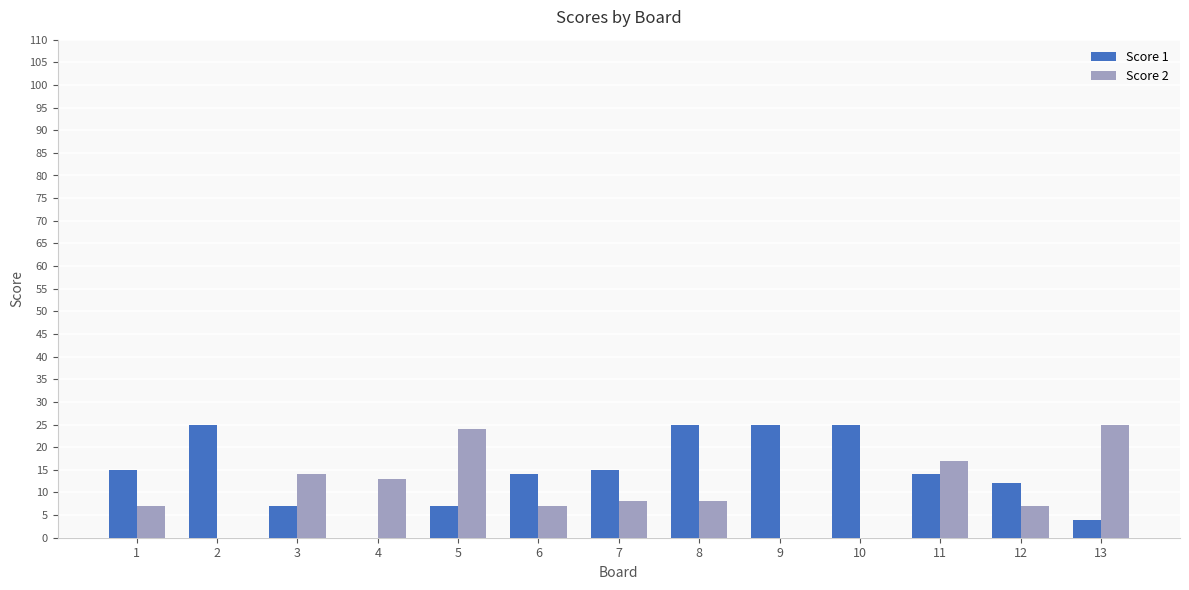

Is it true that Score 2 equals 8 at 8?

True